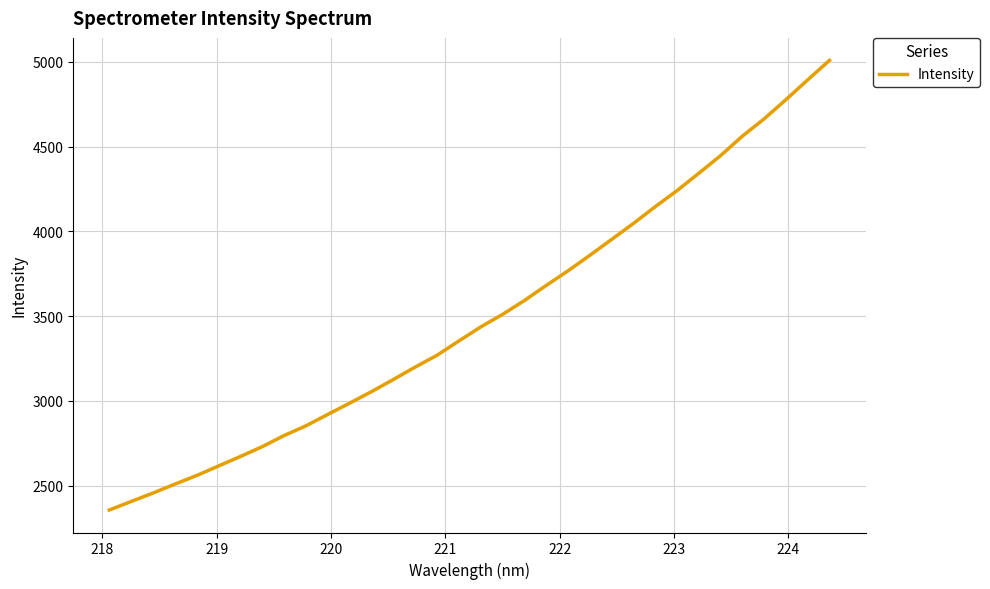

What is the maximum value shown in the chart?

5007.9